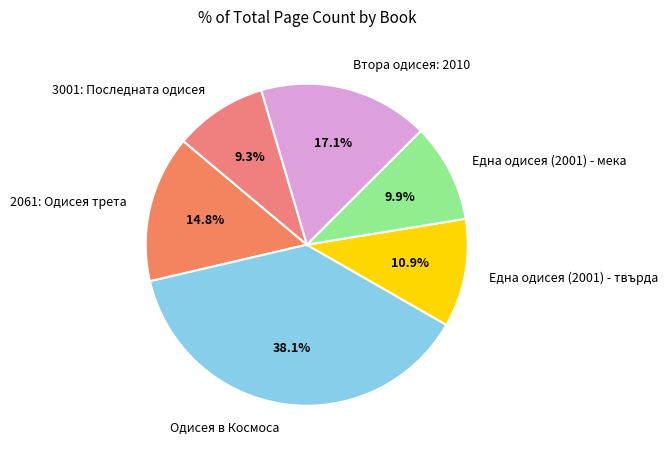

To the nearest percent, what is the average slice percentage?

17%